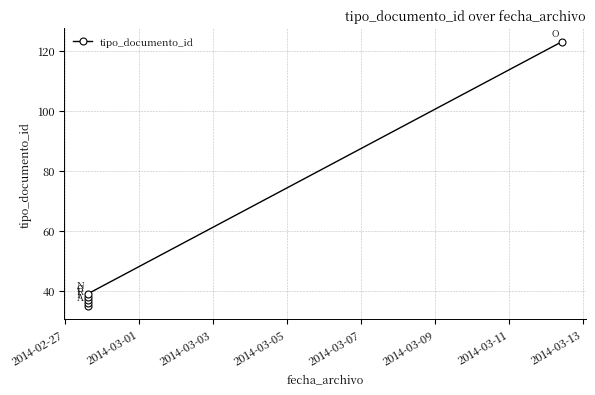

What is the difference between the values at 2014-03-09 and 2014-03-03?

86